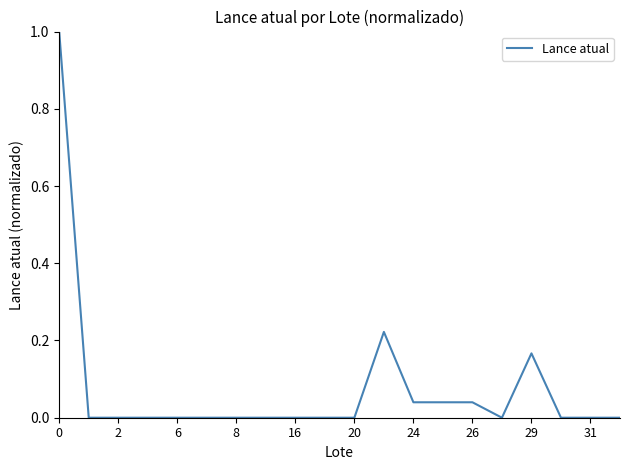

What is the difference between the maximum and minimum values?

1.0